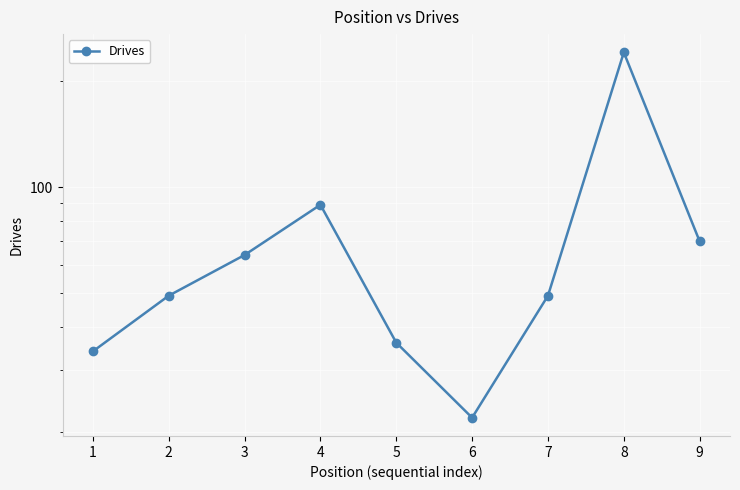

Count the number of data series in this chart.

1